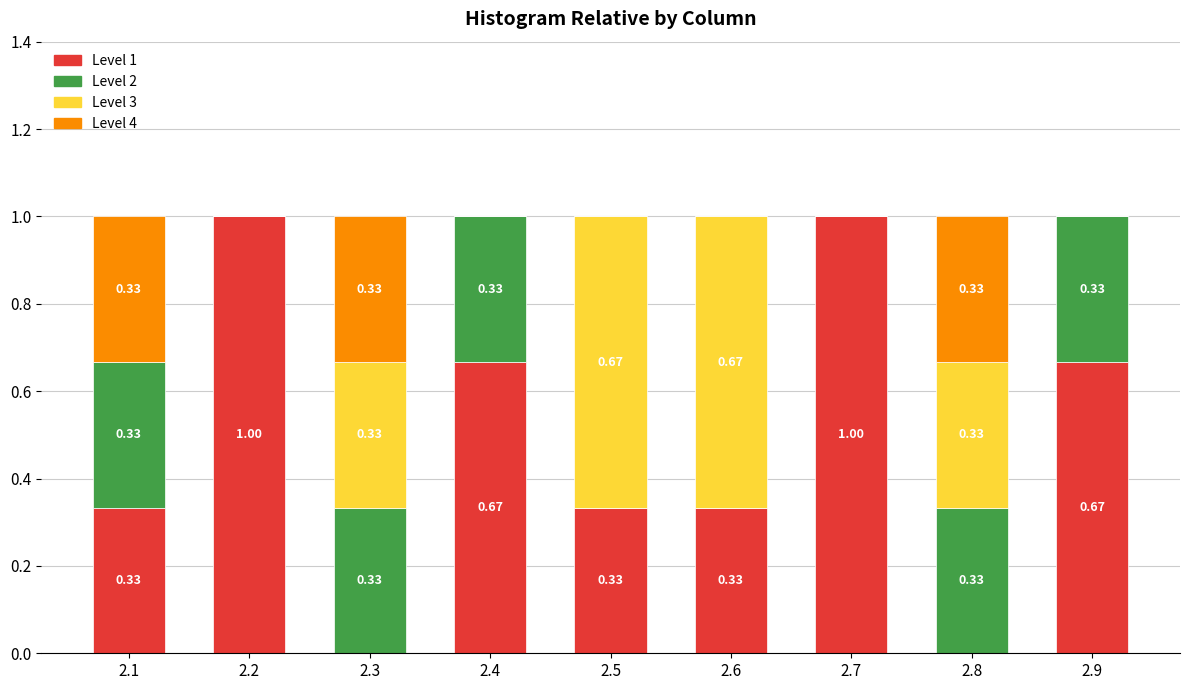

What is the total value across all series at 2.6?

1.0